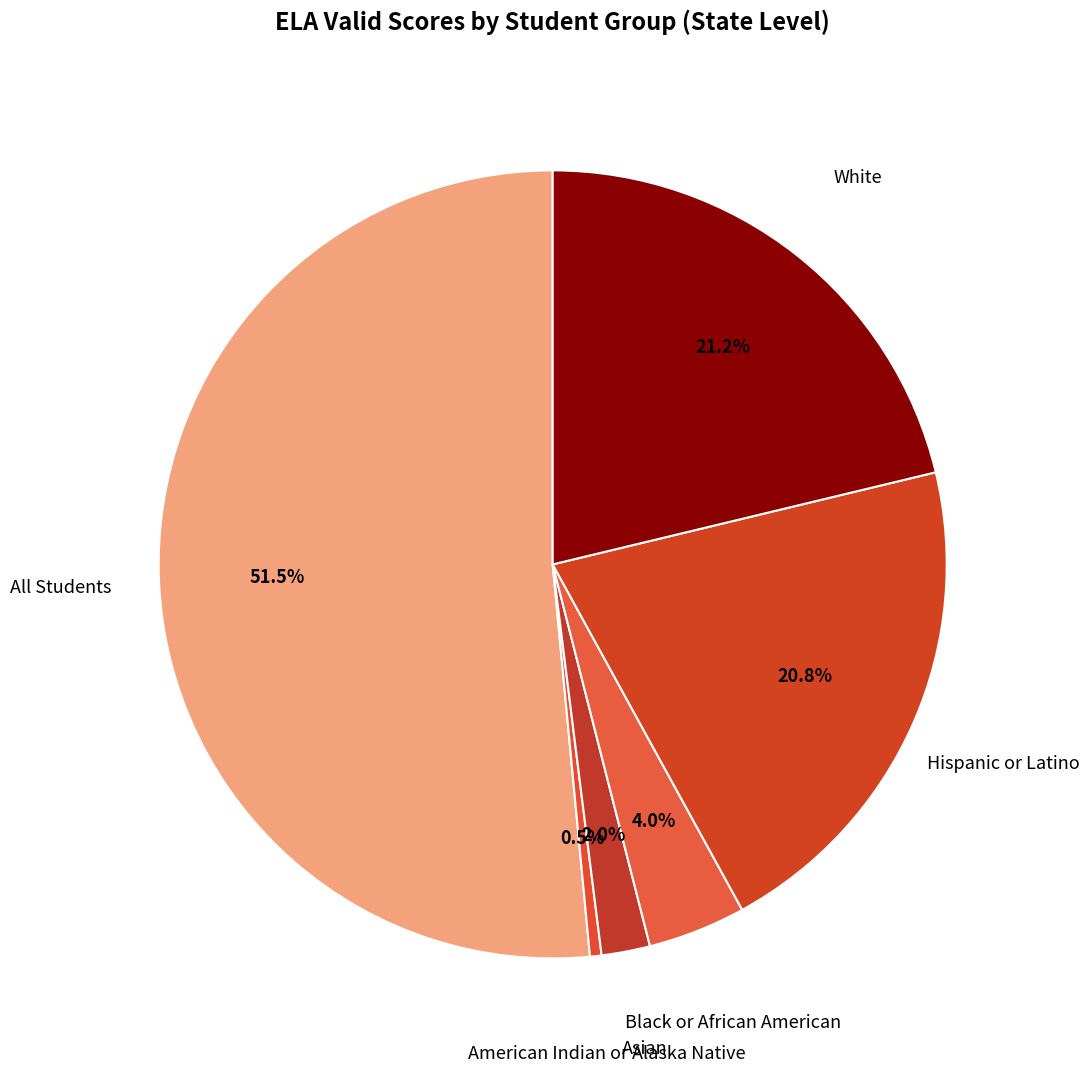

How many slices are in this pie chart?

6